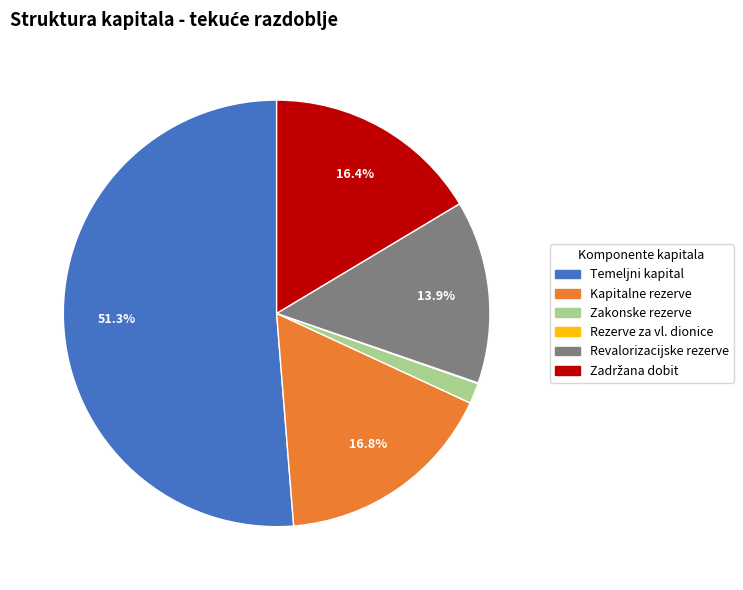

To the nearest percent, what is the average slice percentage?

17%